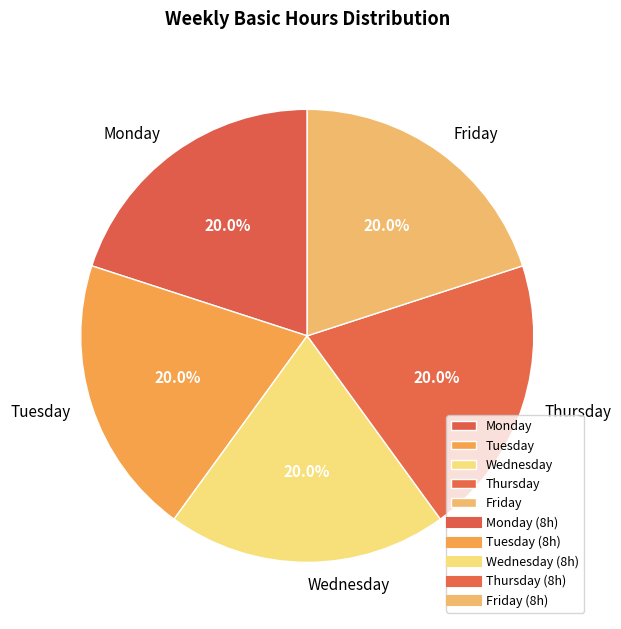

Is Thursday the majority of the pie?

No